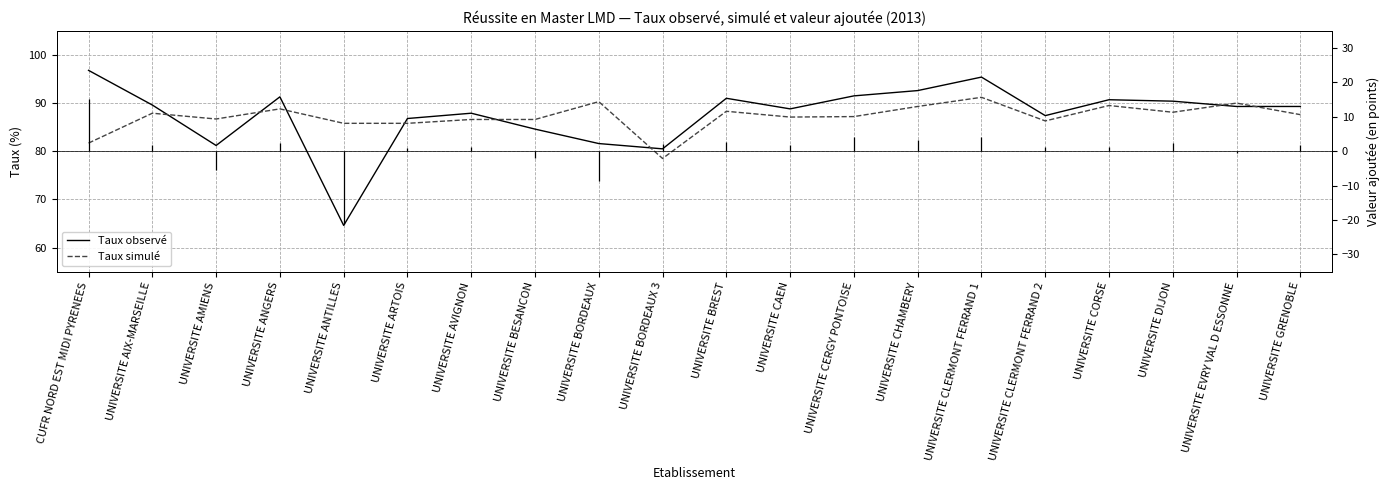

Which category has the highest value in the Taux observé series?

CUFR NORD EST MIDI PYRENEES